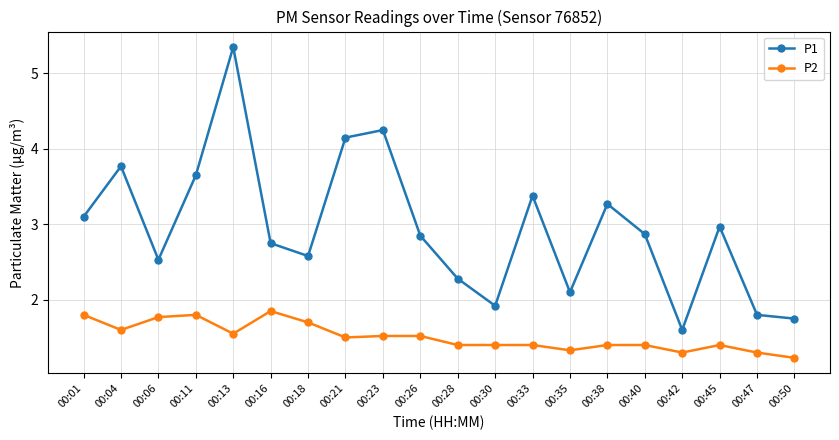

Count the number of categories in the chart.

20